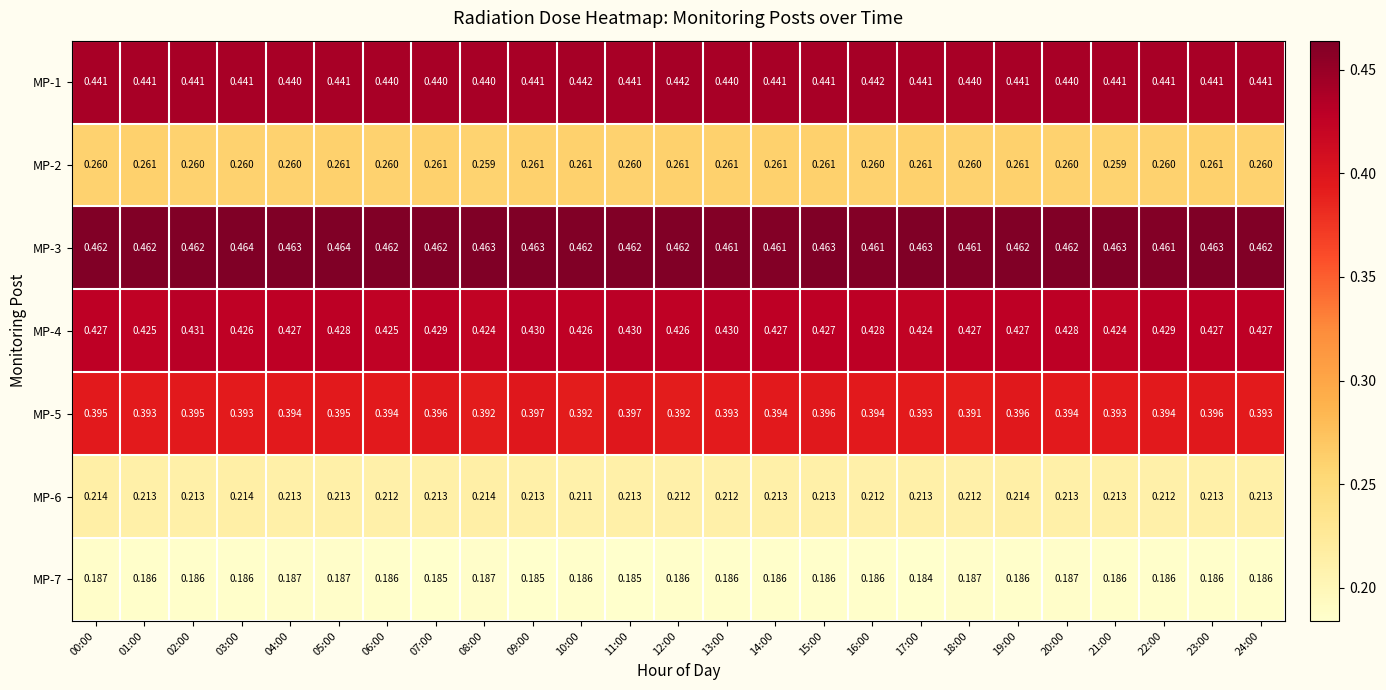

Is the value of MP-2 at 17:00 greater than the value of MP-5 at 16:00?

No